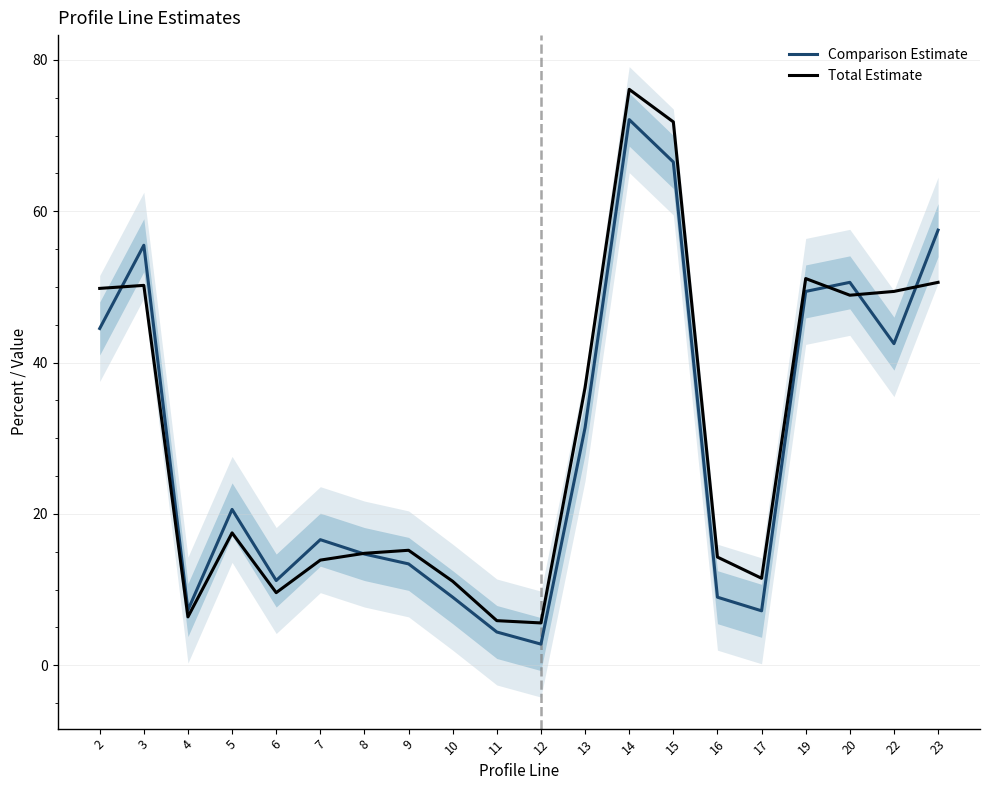

At which label does Comparison Estimate first exceed 20?

2